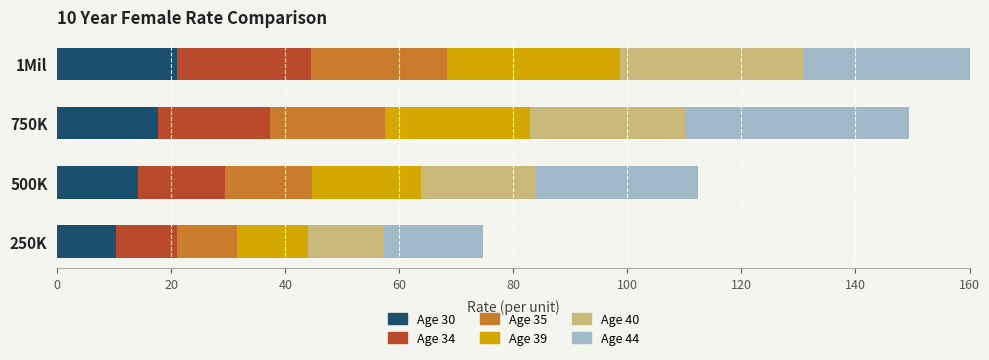

True or false: Age 35 has a value of 9.8 at 60.

False